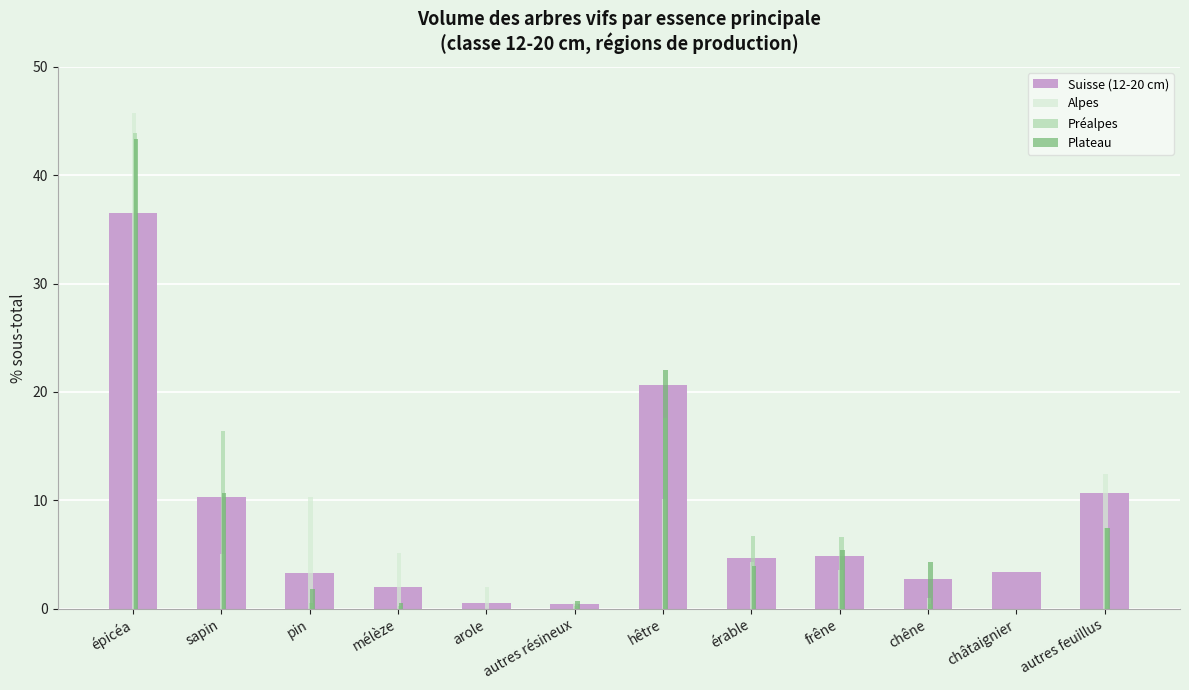

How many groups of bars are there?

12